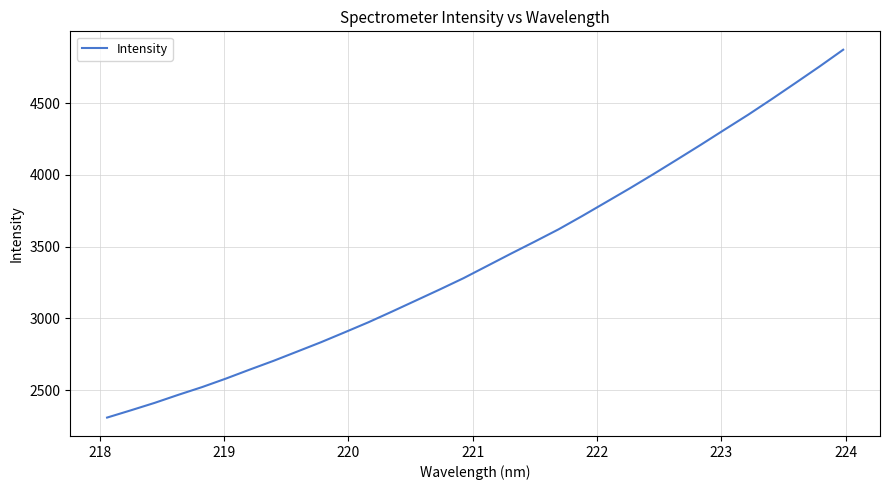

What is the maximum value shown in the chart?

4871.5